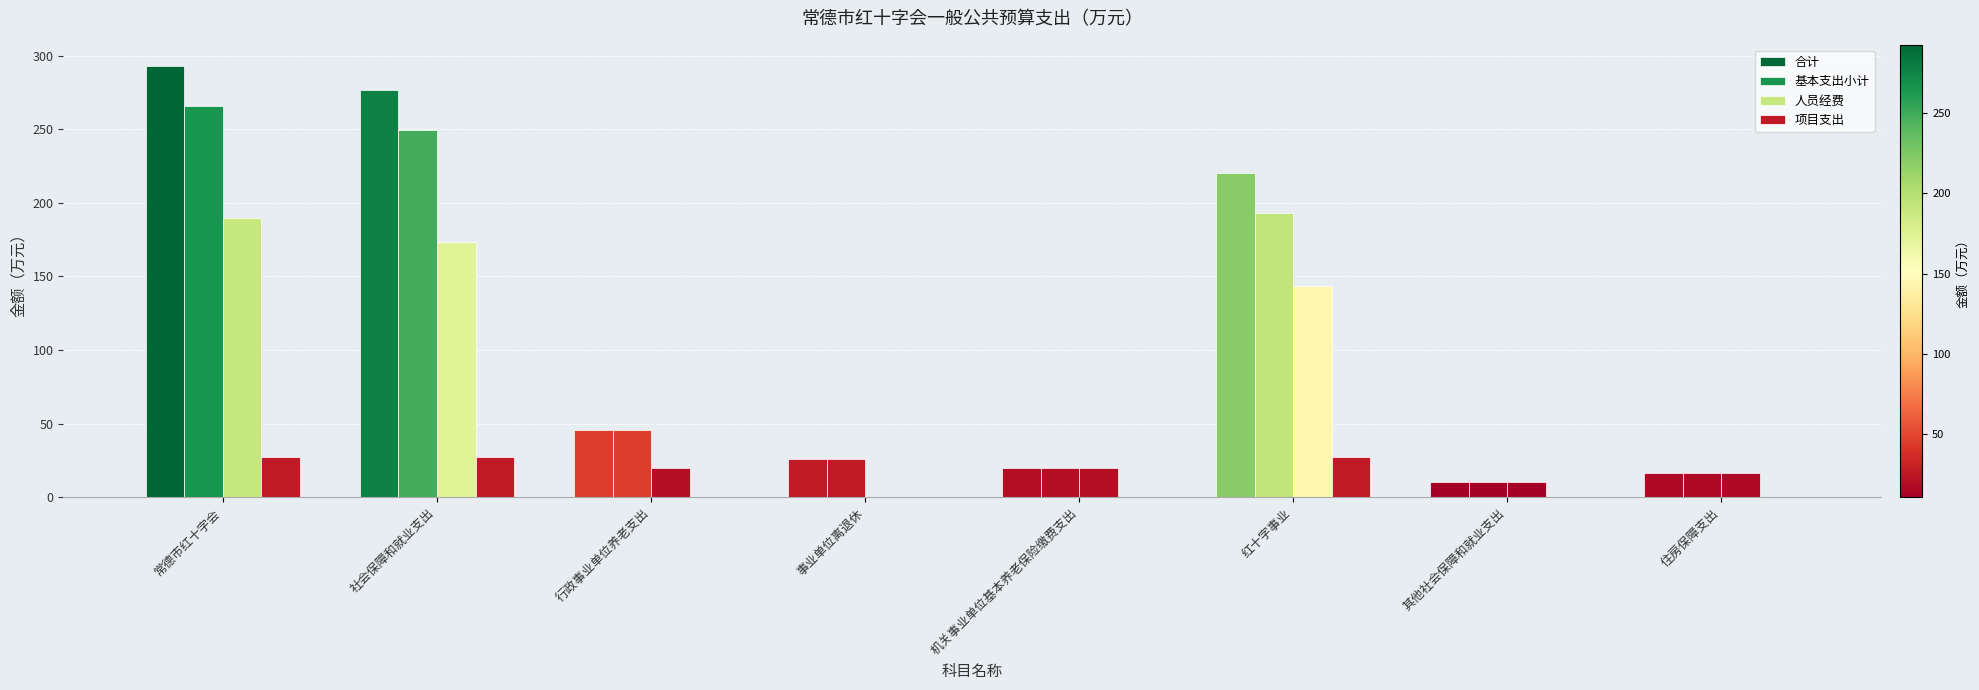

Rank the series by their maximum value, from highest to lowest.

合计, 基本支出小计, 人员经费, 项目支出